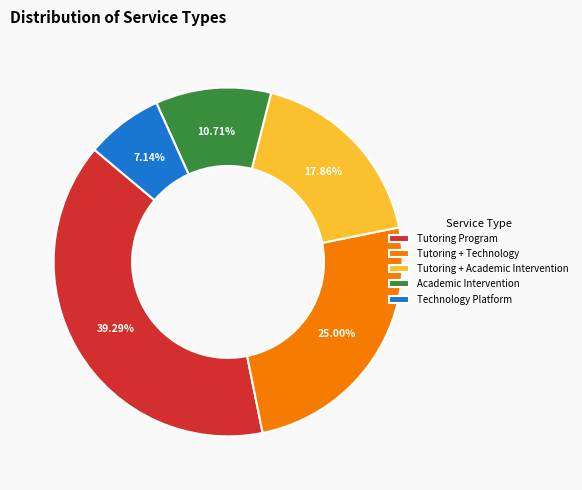

Which has a higher value, Academic Intervention or Technology Platform?

Academic Intervention